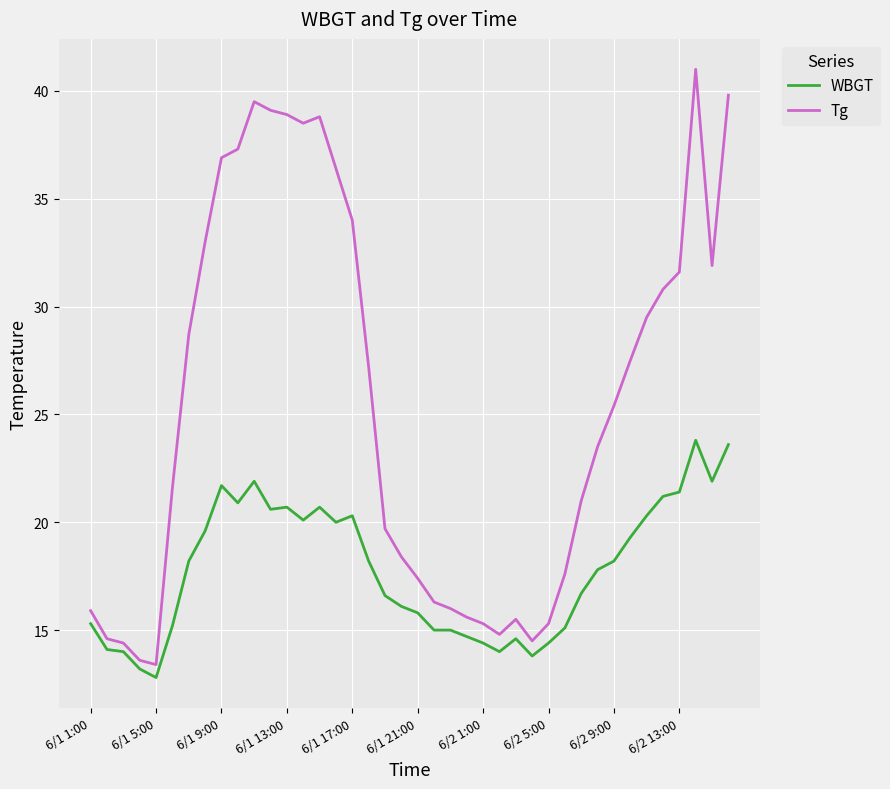

Which series has the largest total across all categories?

Tg